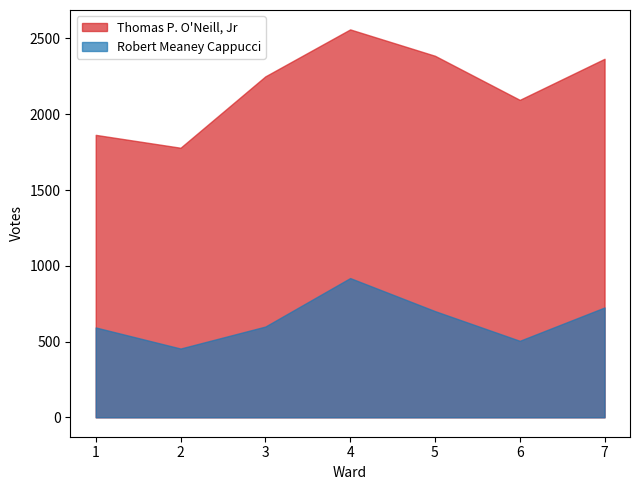

True or false: Thomas P. O'Neill, Jr has a value of 1864 at 1.

True